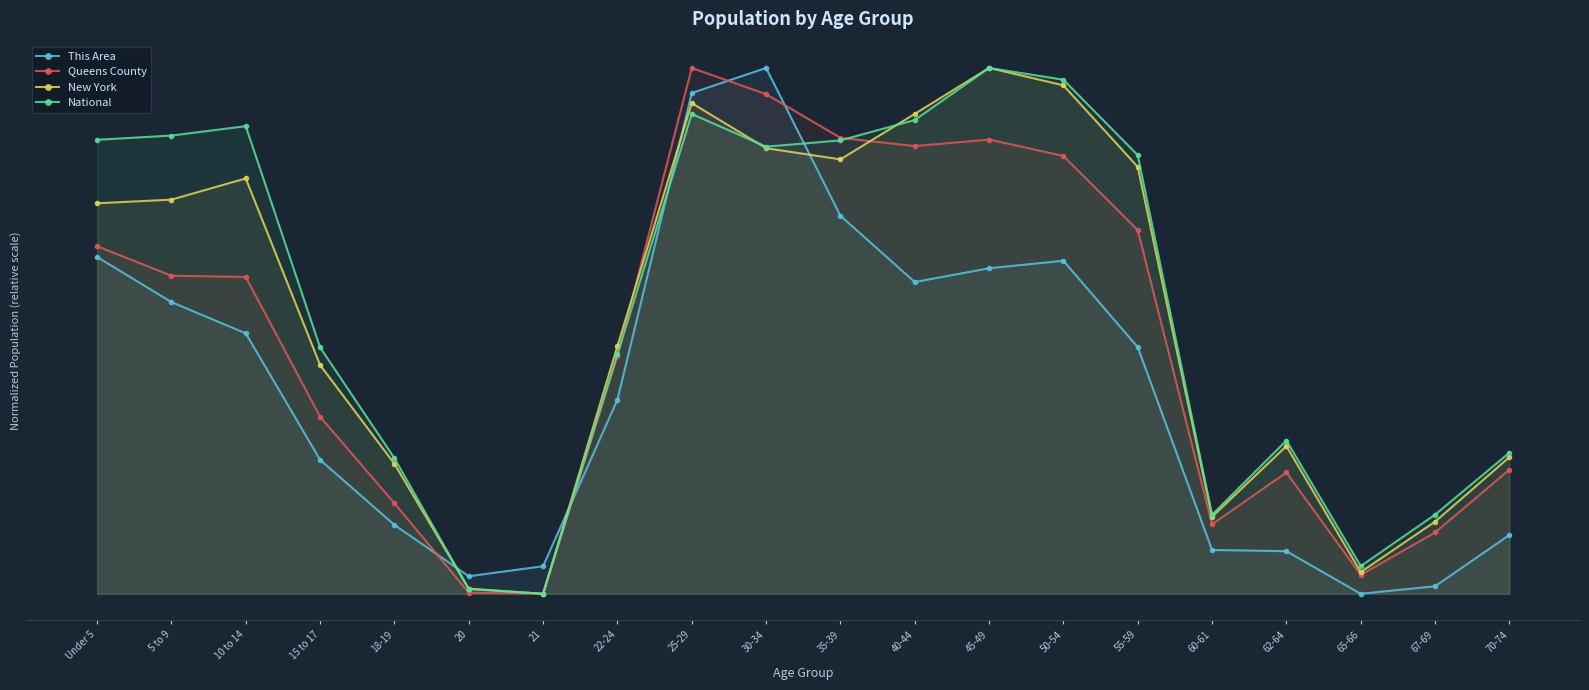

What is the highest value of the Queens County series?

1.0